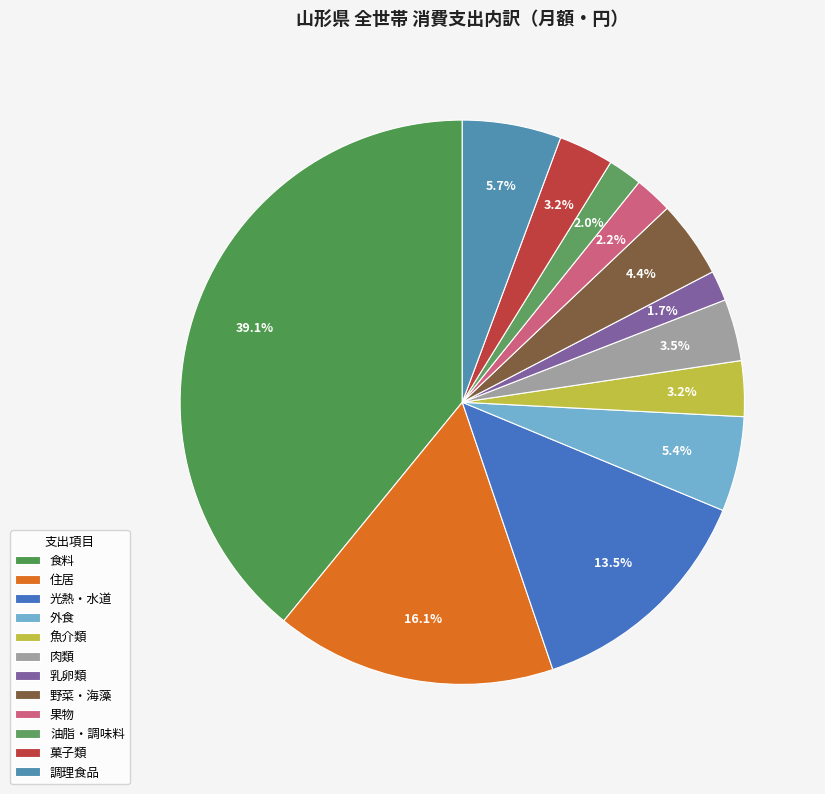

Count the number of slices in the pie.

12